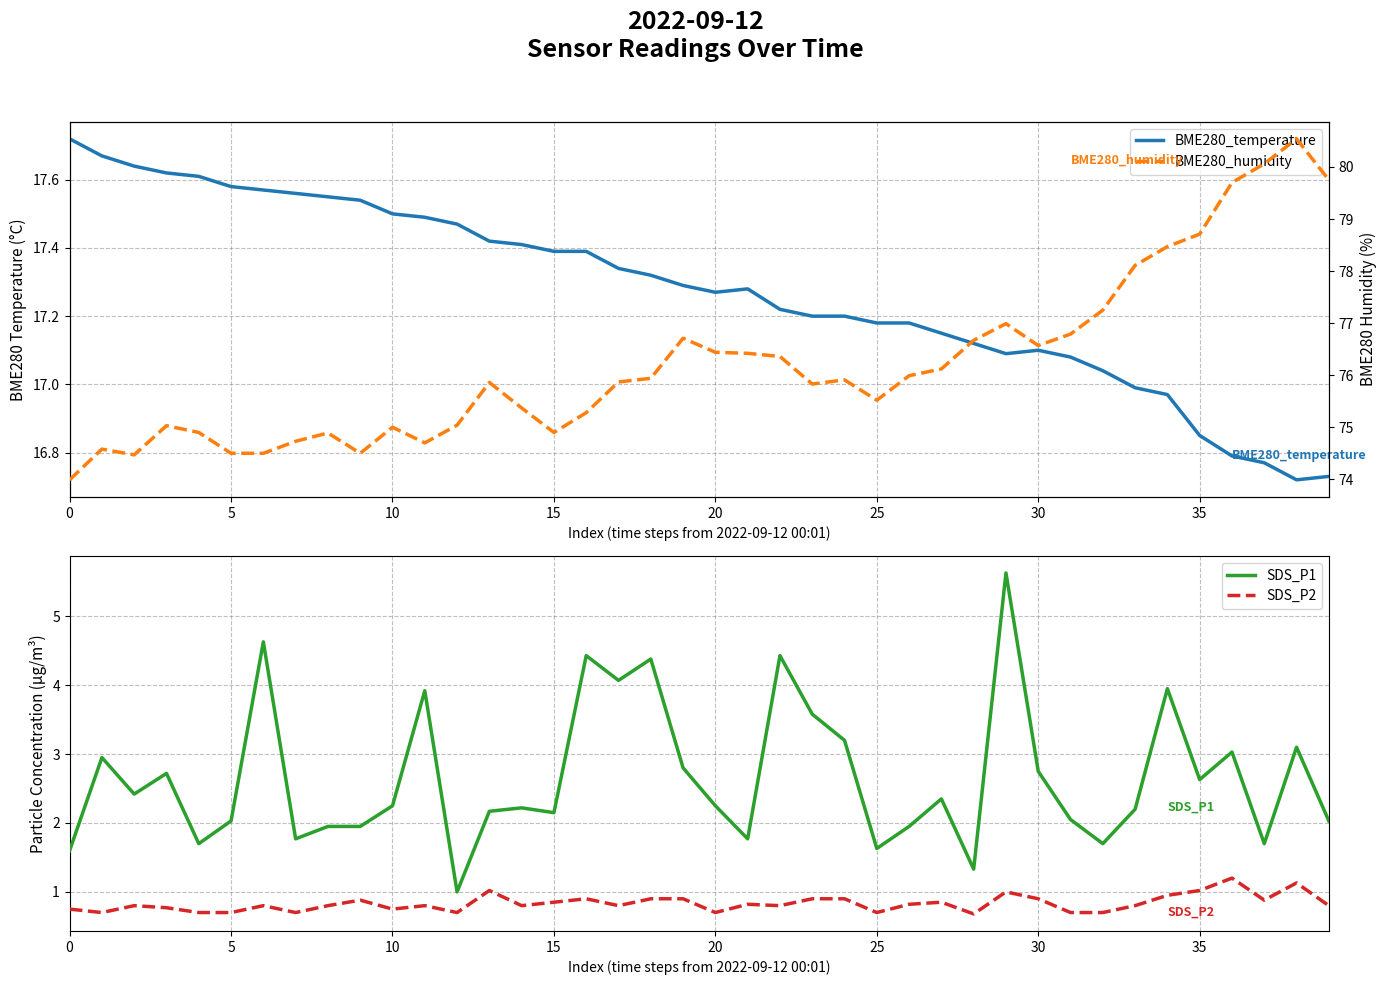

At 20, list the series in order from largest to smallest.

BME280_humidity, BME280_temperature, SDS_P1, SDS_P2